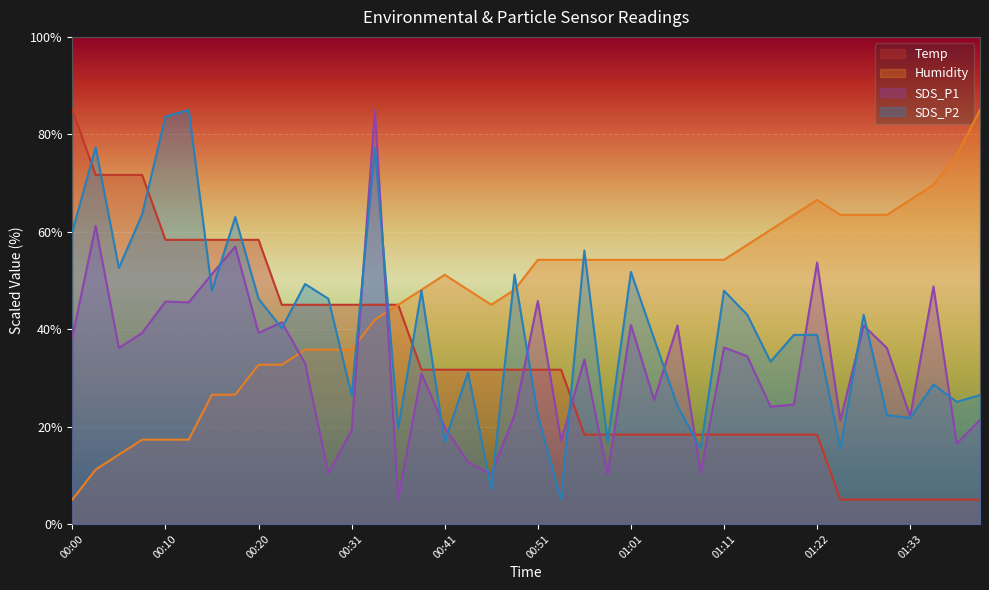

True or false: Humidity has a value of 15.9 at 00:23.

False